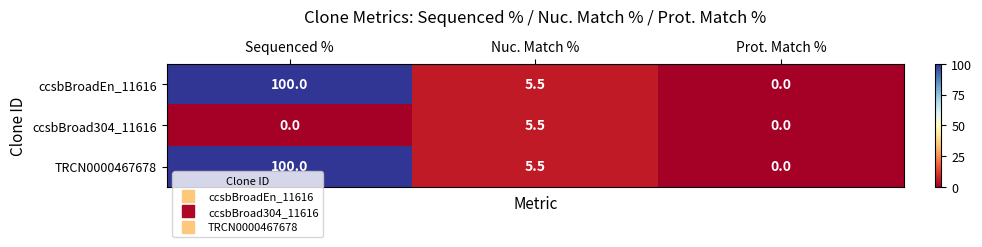

Is the value of TRCN0000467678 at Prot. Match % greater than the value of ccsbBroadEn_11616 at Sequenced %?

No